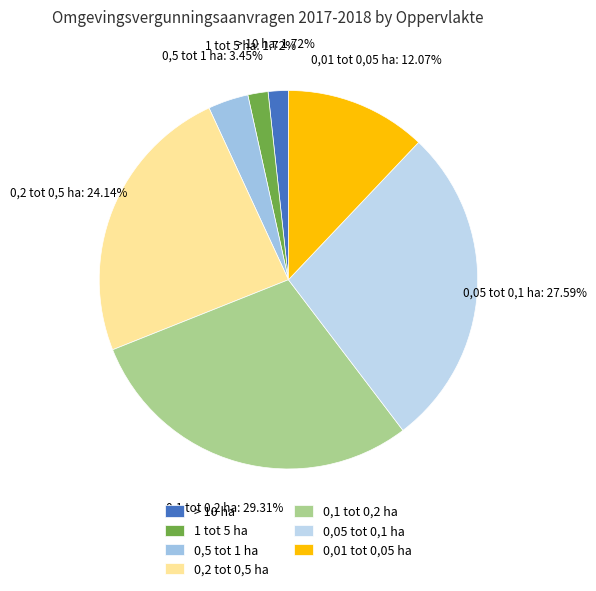

Does > 10 ha account for over 50% of the chart?

No